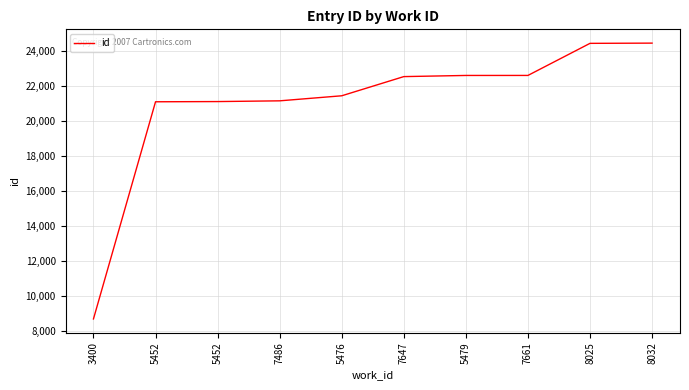

Count the number of categories in the chart.

10